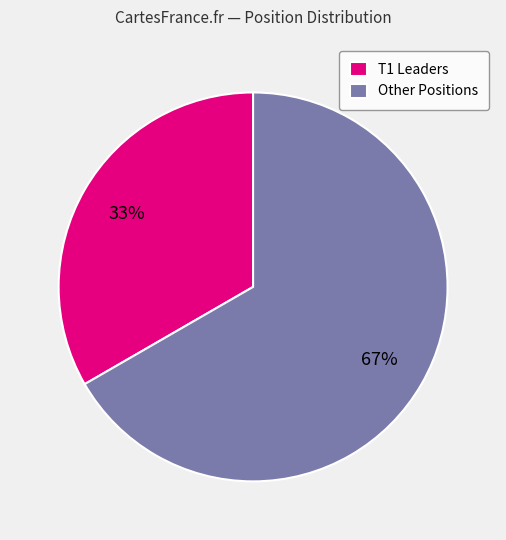

True or false: Other Positions accounts for 67% of the total.

True